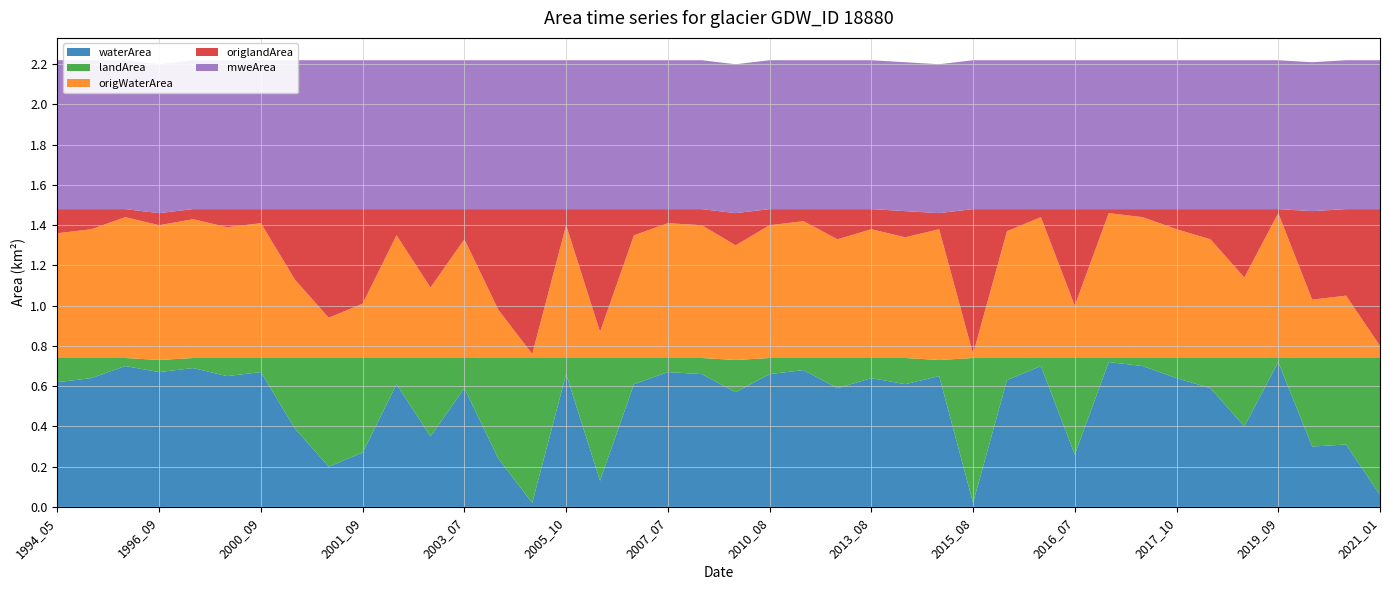

Reading right to left, extract all data points from this chart.

waterArea: 0.1	0.3	0.3	0.7	0.4	0.6	0.6	0.7	0.7	0.3	0.7	0.6	0.0	0.7	0.6	0.6	0.6	0.7	0.7	0.6	0.7	0.7	0.6	0.1	0.7	0.0	0.2	0.6	0.3	0.6	0.3	0.2	0.4	0.7	0.7	0.7	0.7	0.7	0.6	0.6
landArea: 0.7	0.4	0.4	0.0	0.3	0.1	0.1	0.0	0.0	0.5	0.0	0.1	0.7	0.1	0.1	0.1	0.1	0.1	0.1	0.2	0.1	0.1	0.1	0.6	0.1	0.7	0.5	0.1	0.4	0.1	0.5	0.5	0.3	0.1	0.1	0.1	0.1	0.0	0.1	0.1
origWaterArea: 0.1	0.3	0.3	0.7	0.4	0.6	0.6	0.7	0.7	0.3	0.7	0.6	0.0	0.7	0.6	0.6	0.6	0.7	0.7	0.6	0.7	0.7	0.6	0.1	0.7	0.0	0.2	0.6	0.3	0.6	0.3	0.2	0.4	0.7	0.7	0.7	0.7	0.7	0.6	0.6
origlandArea: 0.7	0.4	0.4	0.0	0.3	0.1	0.1	0.0	0.0	0.5	0.0	0.1	0.7	0.1	0.1	0.1	0.1	0.1	0.1	0.2	0.1	0.1	0.1	0.6	0.1	0.7	0.5	0.1	0.4	0.1	0.5	0.5	0.3	0.1	0.1	0.1	0.1	0.0	0.1	0.1
mweArea: 0.7	0.7	0.7	0.7	0.7	0.7	0.7	0.7	0.7	0.7	0.7	0.7	0.7	0.7	0.7	0.7	0.7	0.7	0.7	0.7	0.7	0.7	0.7	0.7	0.7	0.7	0.7	0.7	0.7	0.7	0.7	0.7	0.7	0.7	0.7	0.7	0.7	0.7	0.7	0.7